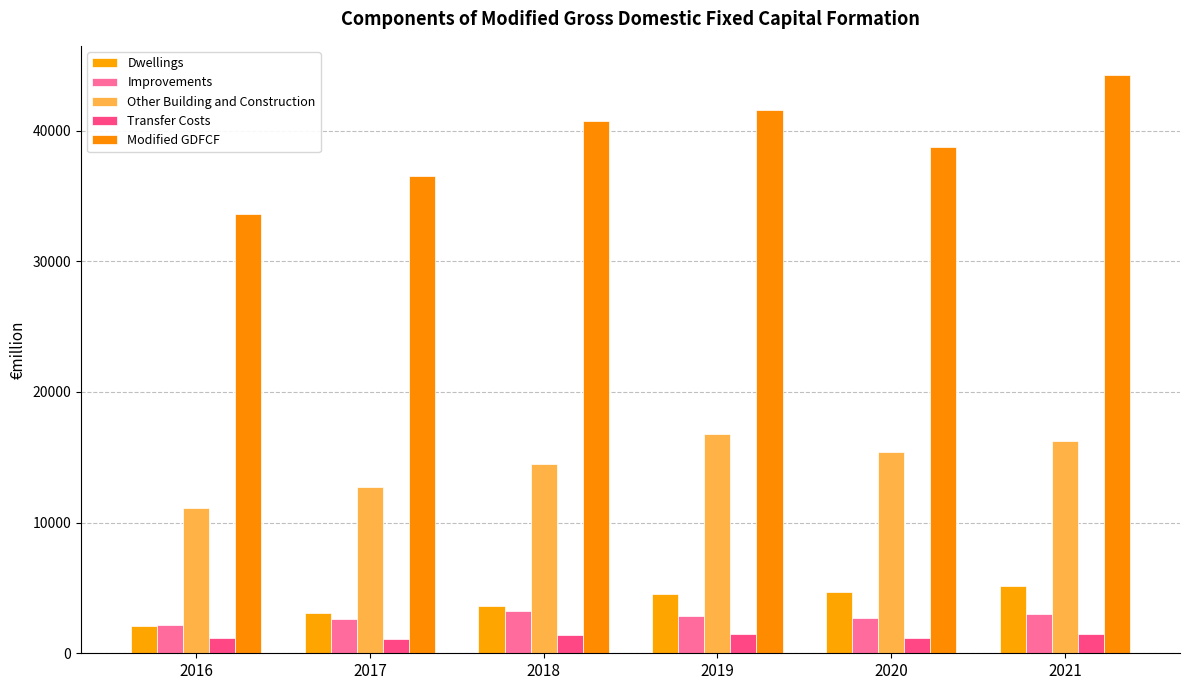

At which category does the chart reach its peak across all series?

2021